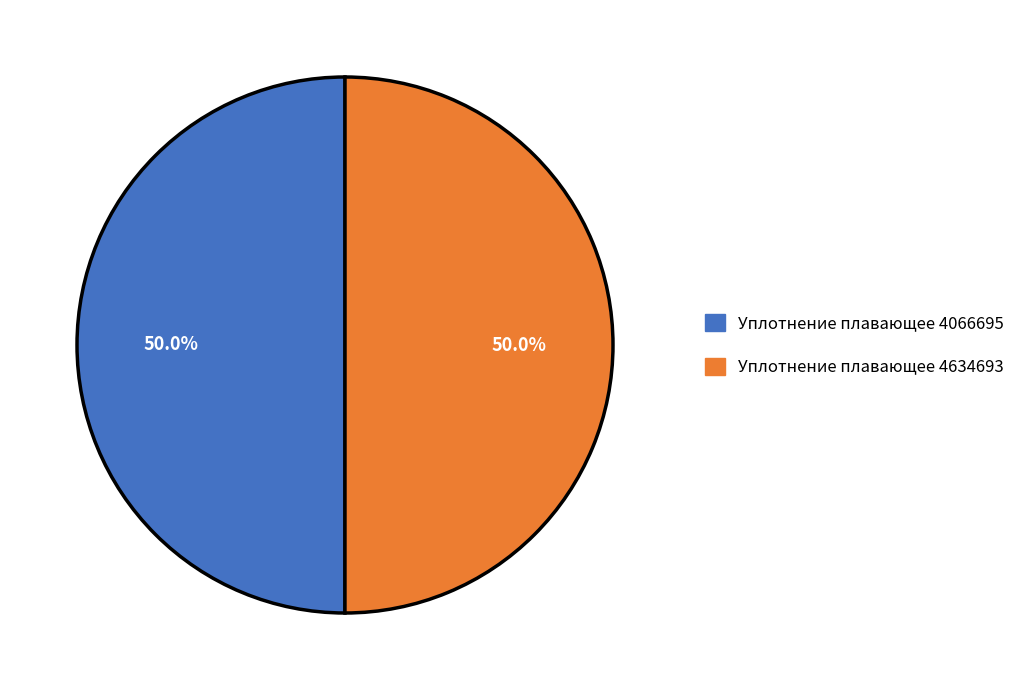

What percentage do Уплотнение плавающее 4634693 and Уплотнение плавающее 4066695 together represent?

100.0%